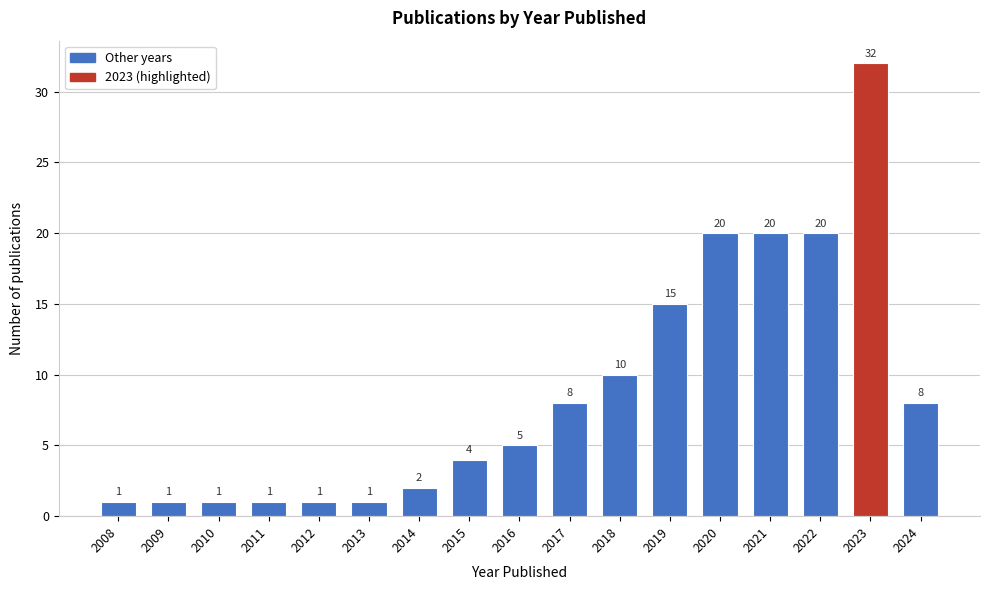

Reading right to left, list all the values displayed in this chart.

8	32	20	20	20	15	10	8	5	4	2	1	1	1	1	1	1